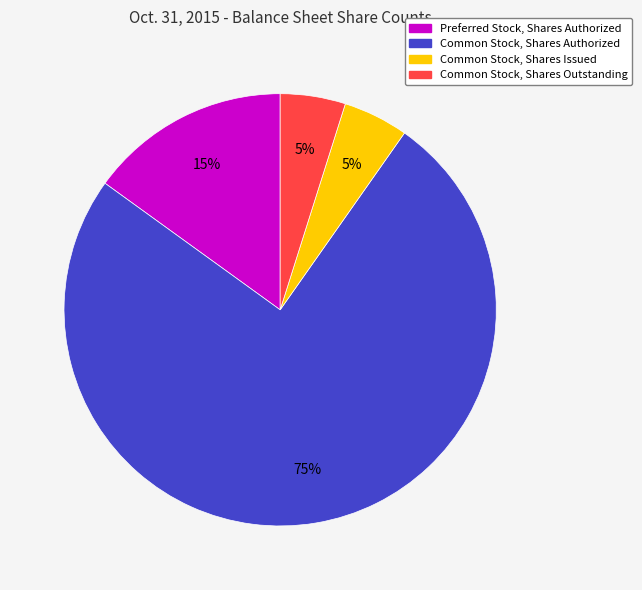

To the nearest percent, what is the difference between the largest and smallest slice percentages?

70%